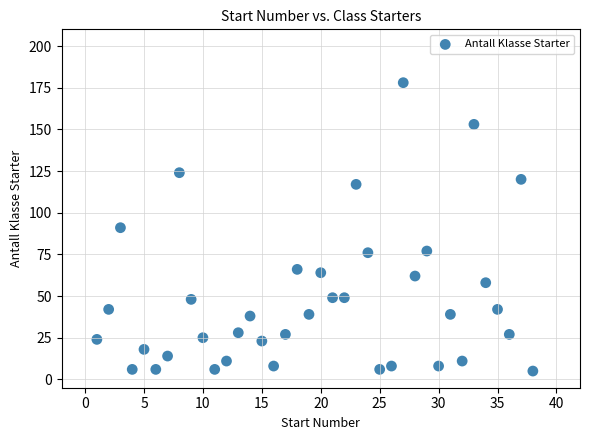

What is the range of X values (max minus min)?

37